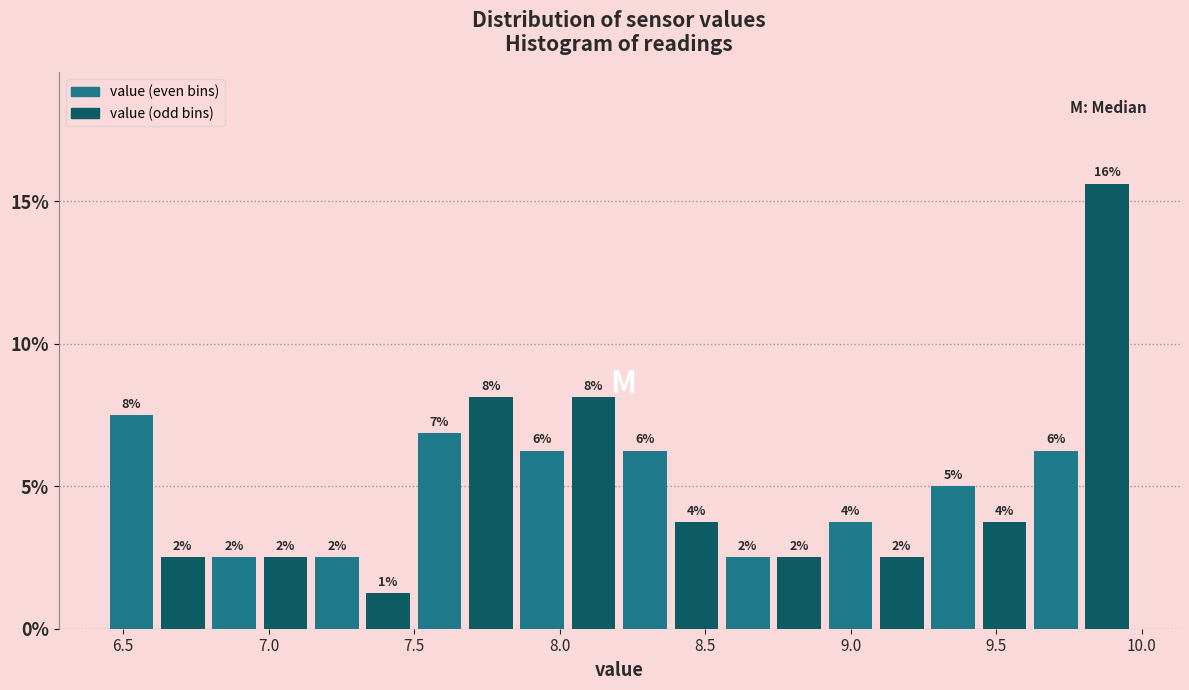

Read against the x-axis, roughly where is the centre of the tallest bar?

9.90